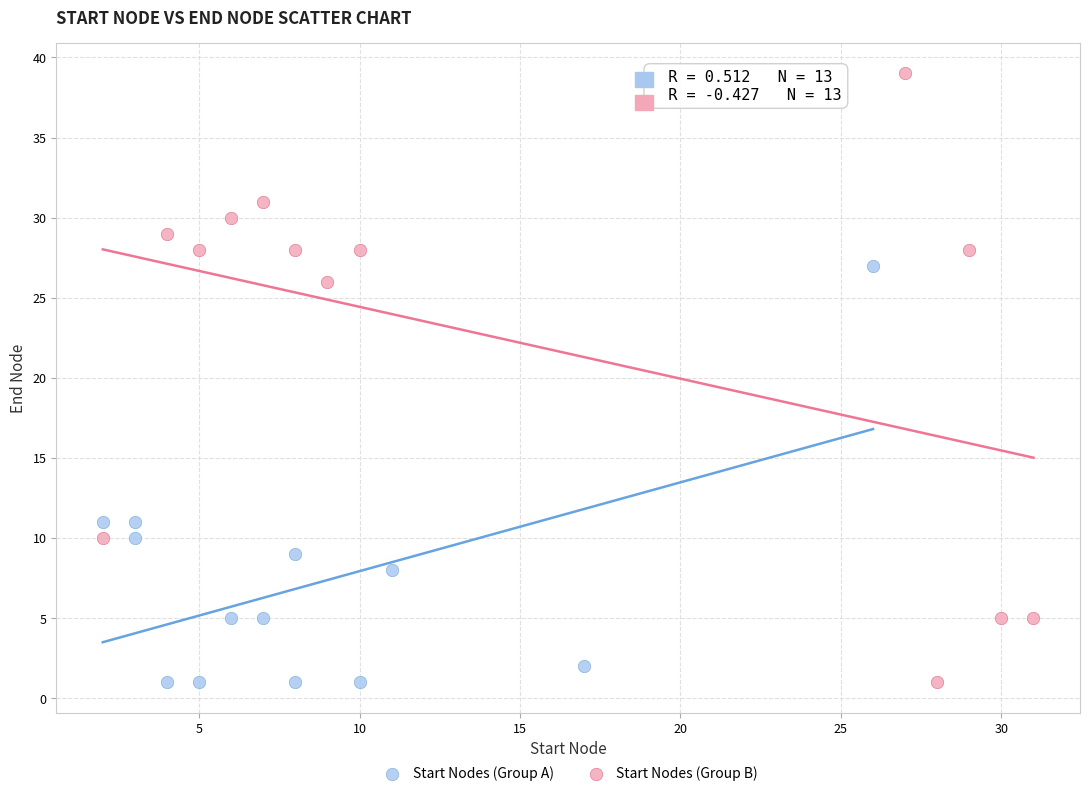

Which series contains the highest Y value?

Start Nodes (Group B)